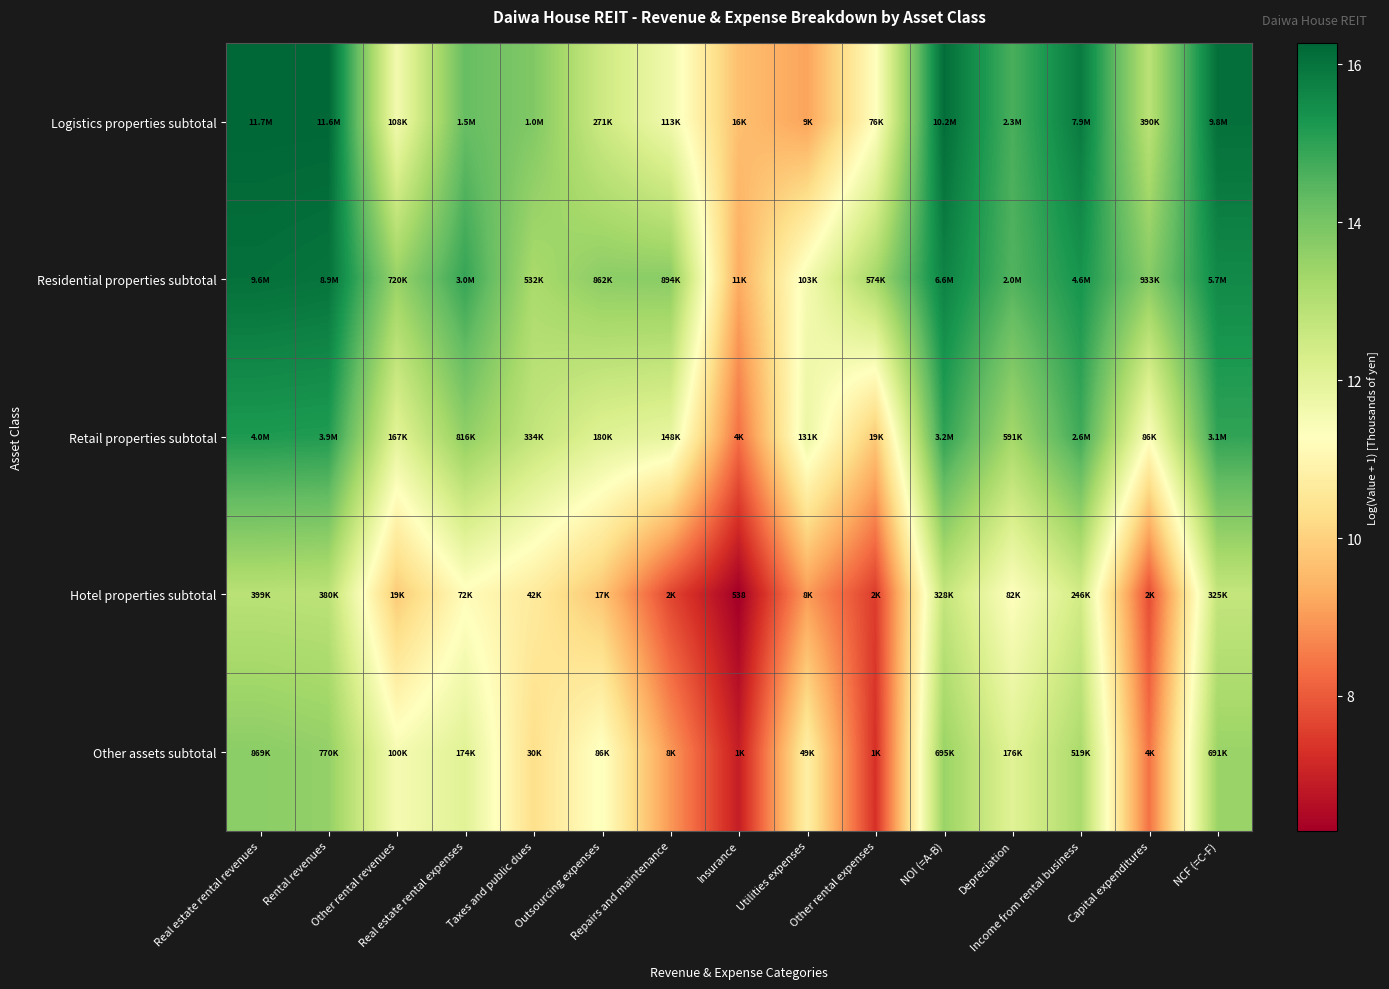

List the series in order of their peak value, highest first.

Logistics properties subtotal, Residential properties subtotal, Retail properties subtotal, Other assets subtotal, Hotel properties subtotal